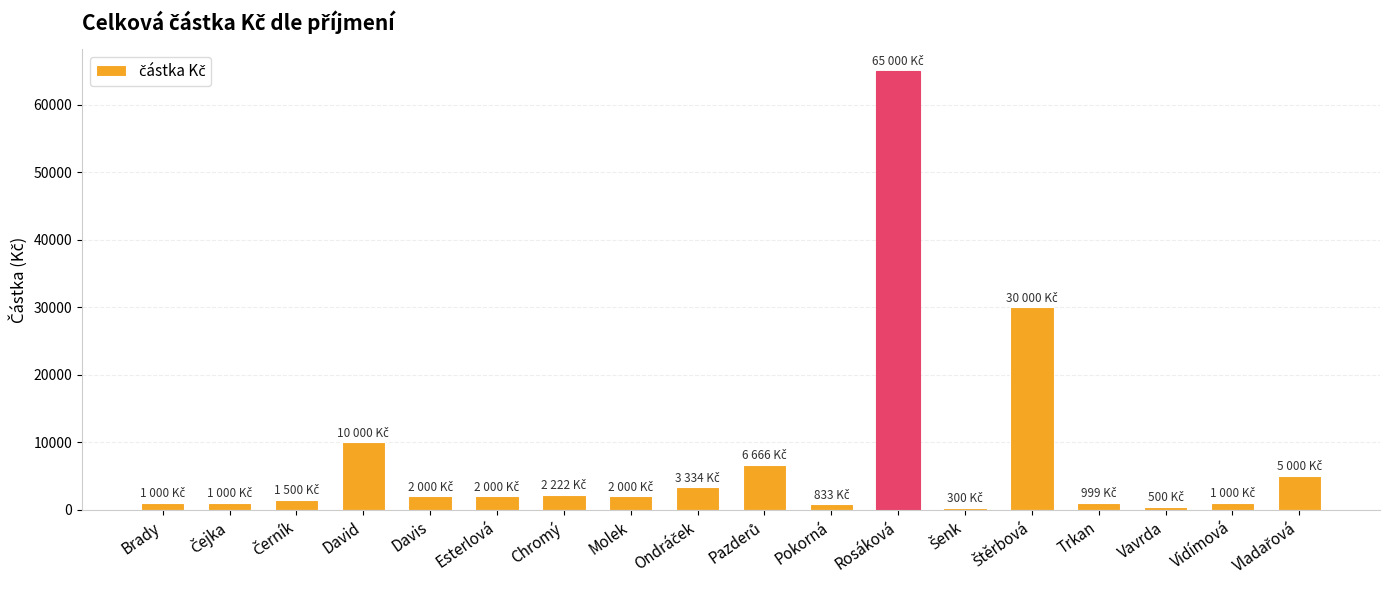

Which has a higher value, David or Brady?

David